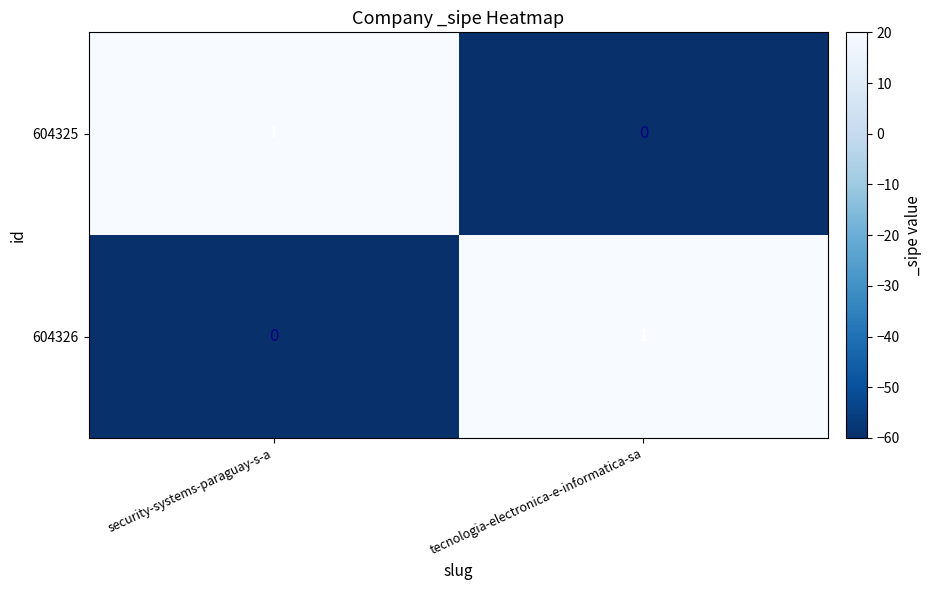

List the labels in order of 604326 value, largest first.

tecnologia-electronica-e-informatica-sa, security-systems-paraguay-s-a